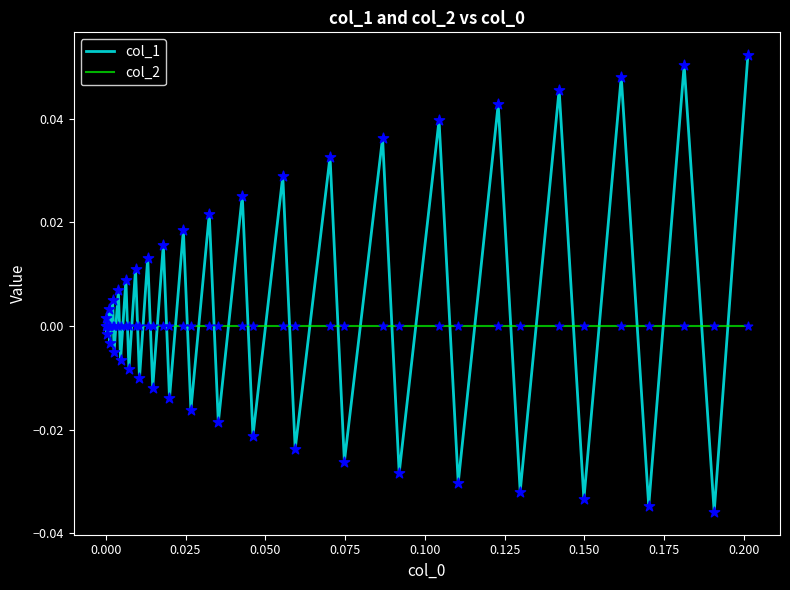

Which series has the widest spread of values?

col_1